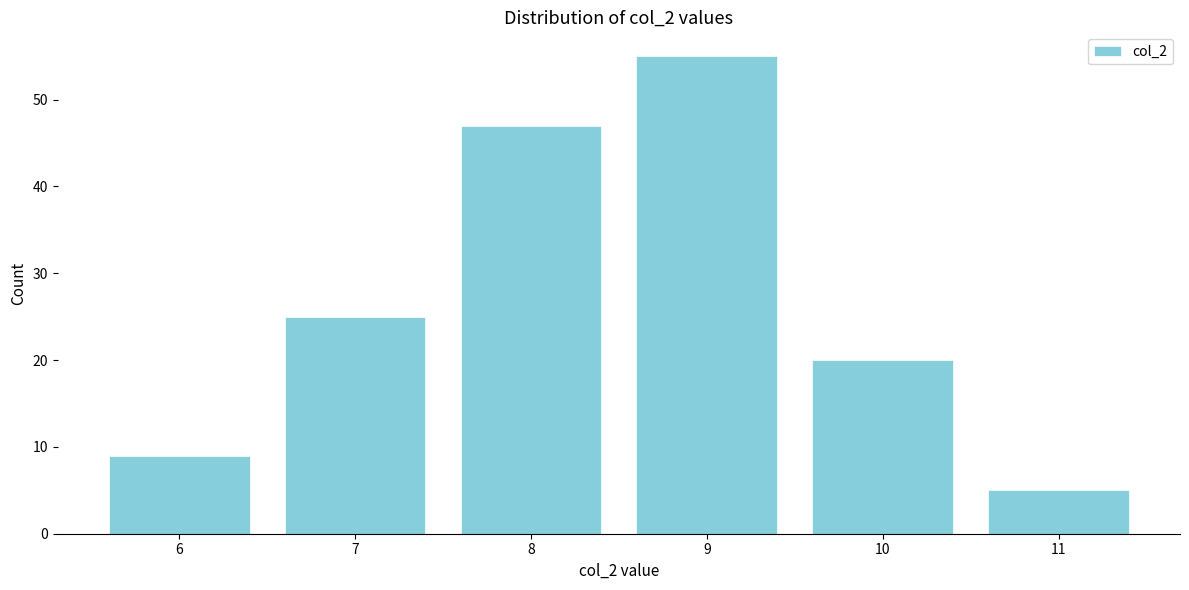

Reading left to right, what are all the values shown in this chart?

9	25	47	55	20	5